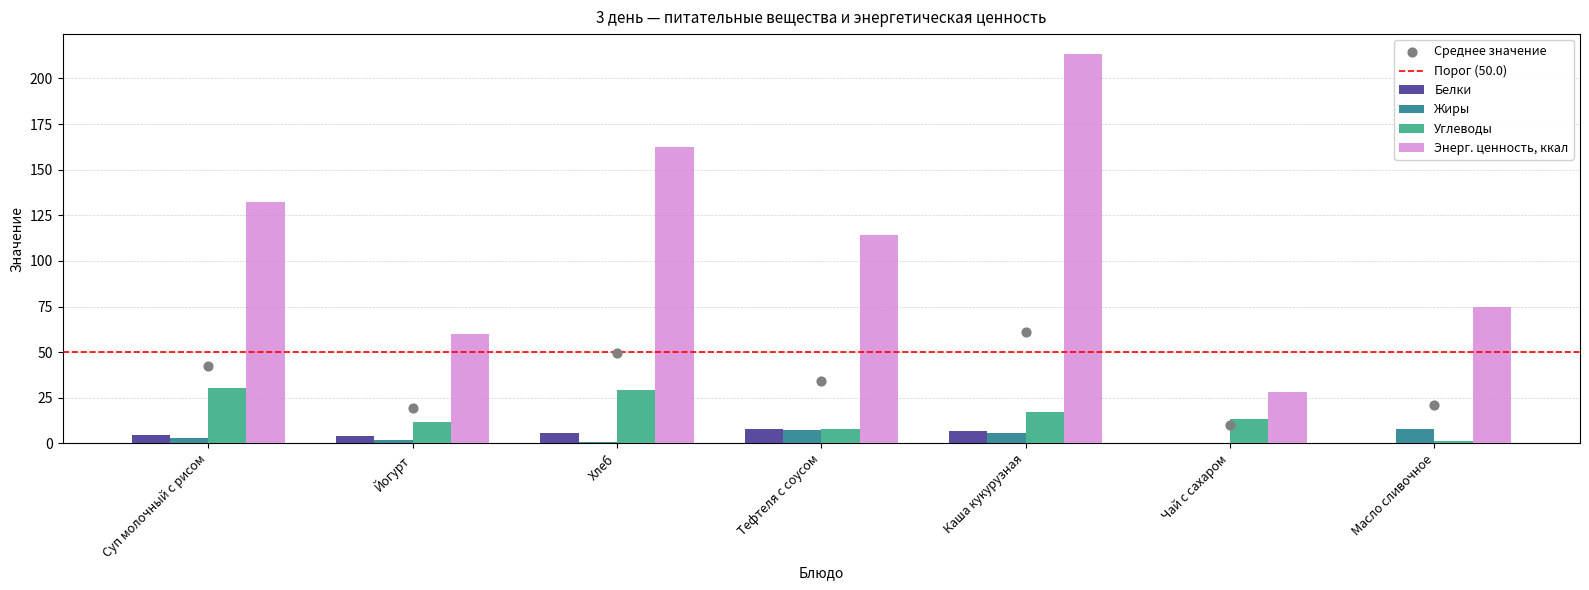

Which series contains the highest Y value?

Энерг. ценность, ккал